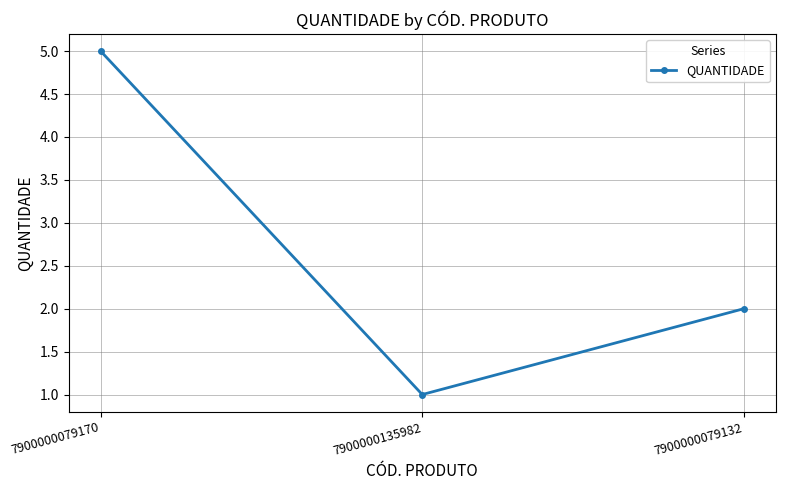

Where is the data nearest to the value 3?

7900000079132